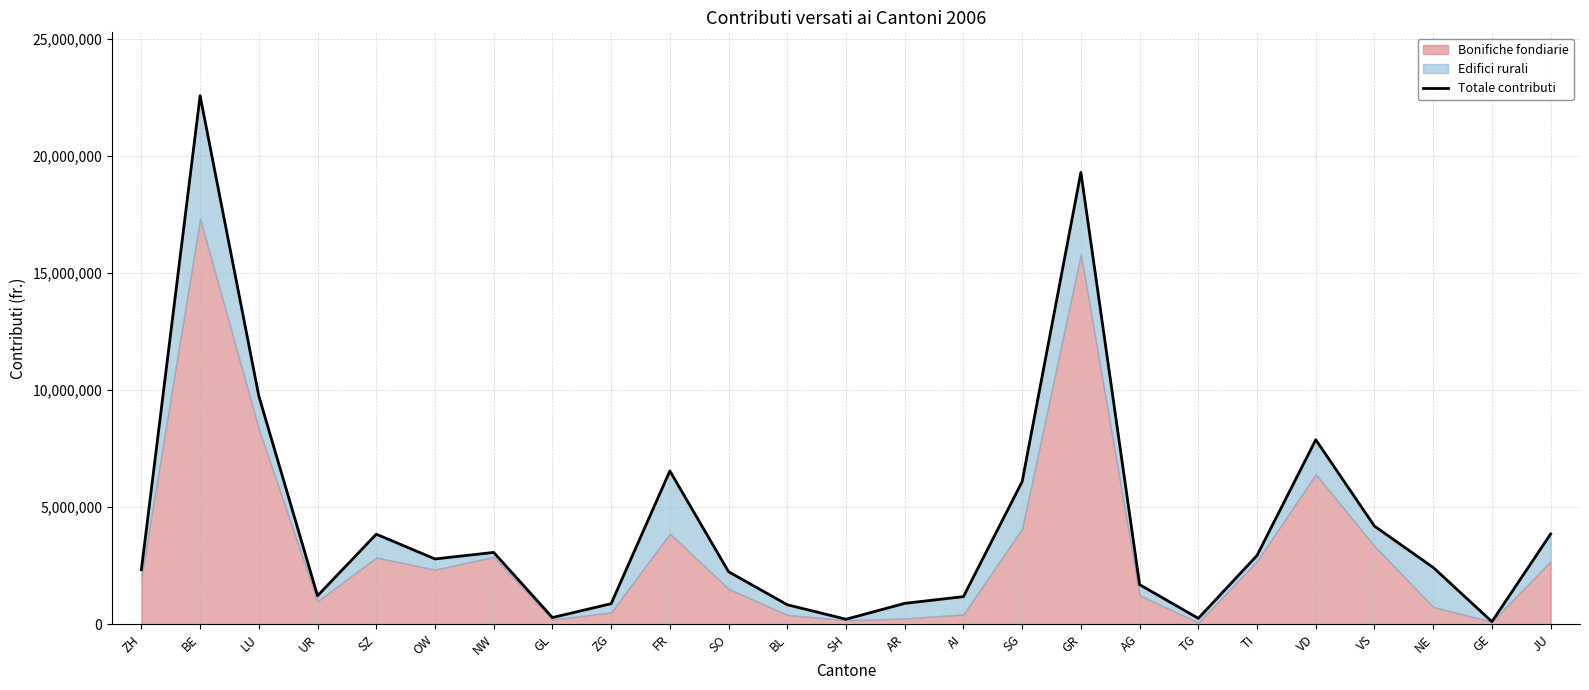

What is the change in value from NW to GL?

-2782198